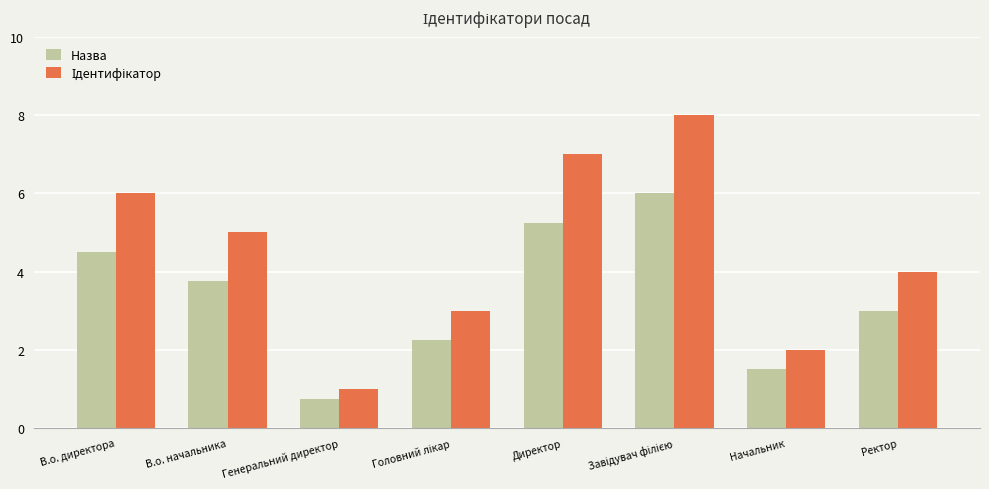

What is the total value across all series at Начальник?

3.5